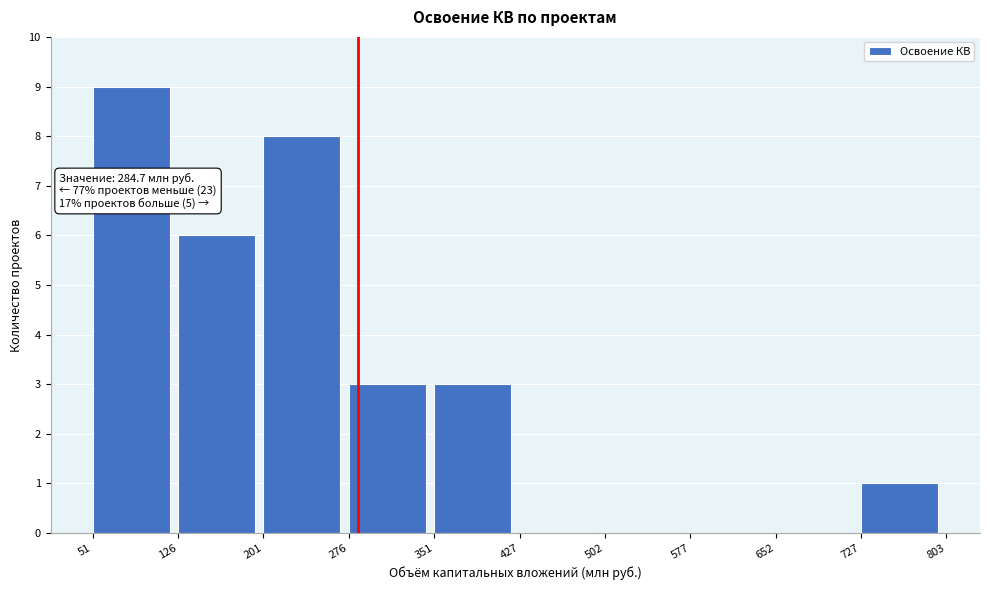

Which range on the x-axis has the tallest bar?

51 to 126